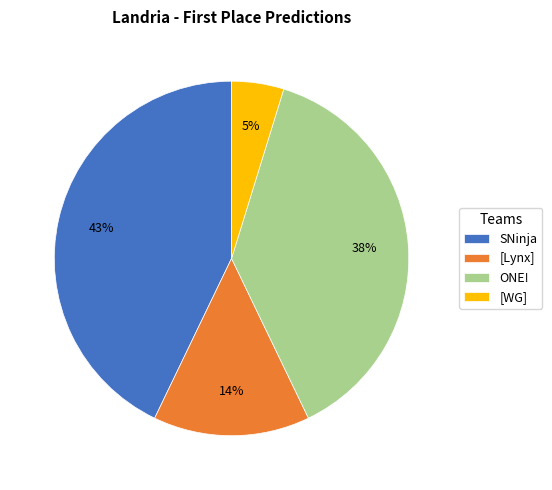

To the nearest percent, what is the average slice percentage?

25%